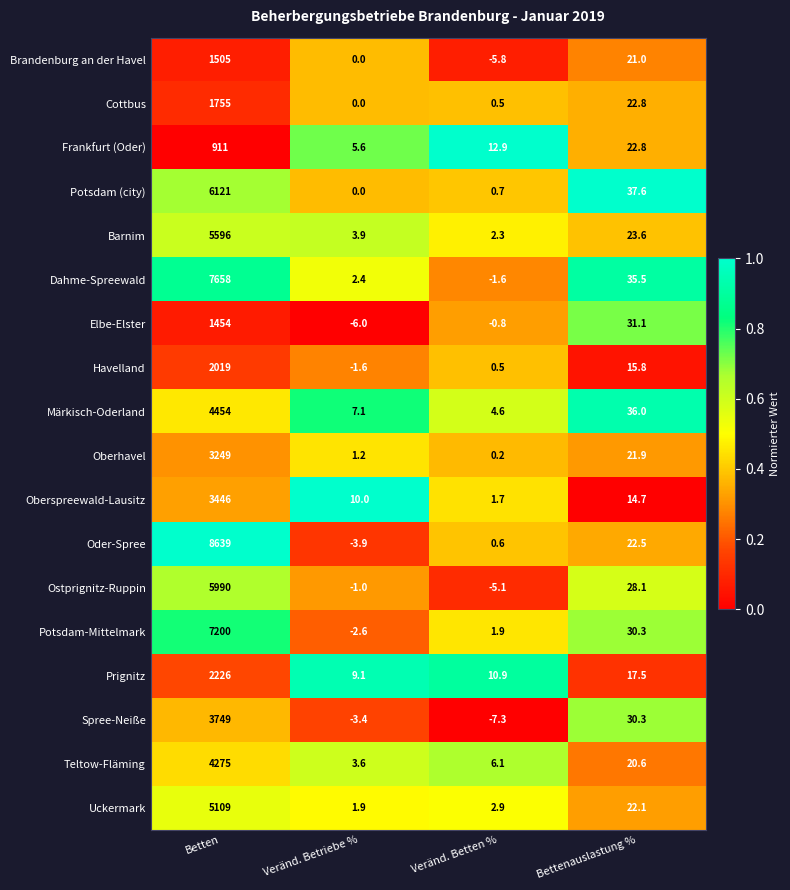

Which category has the highest value across all series?

Betten